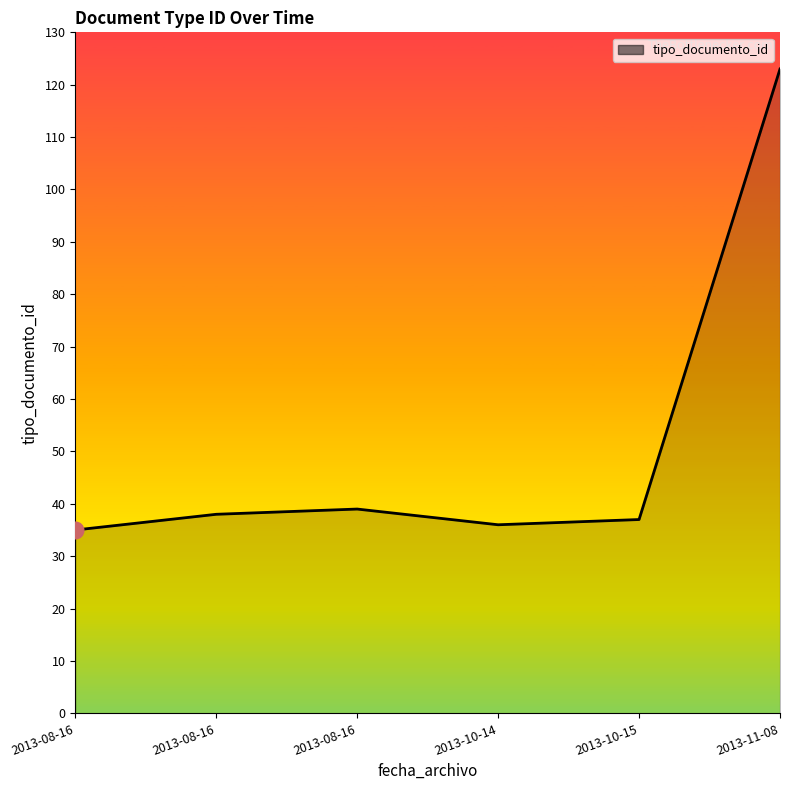

How many values are below 38?

3